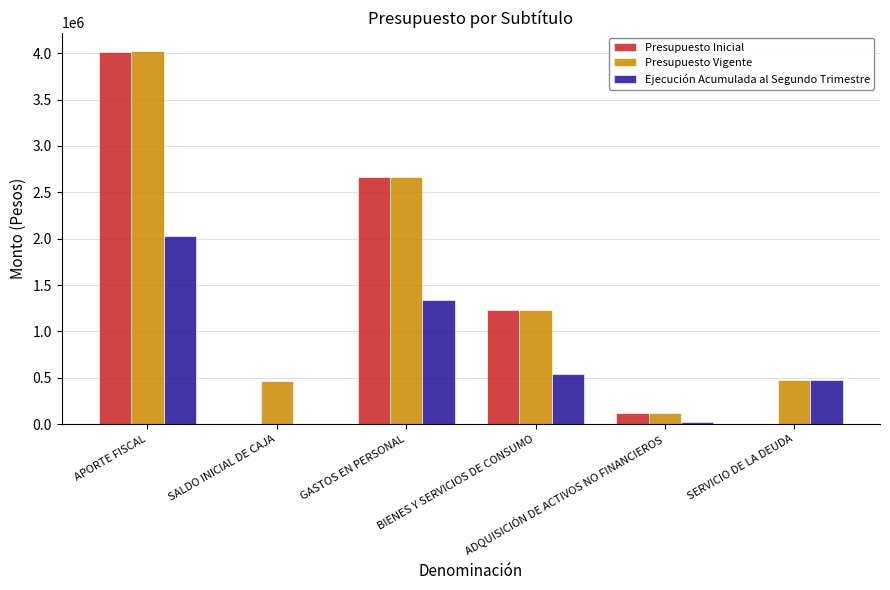

What is the greatest value displayed?

4021654